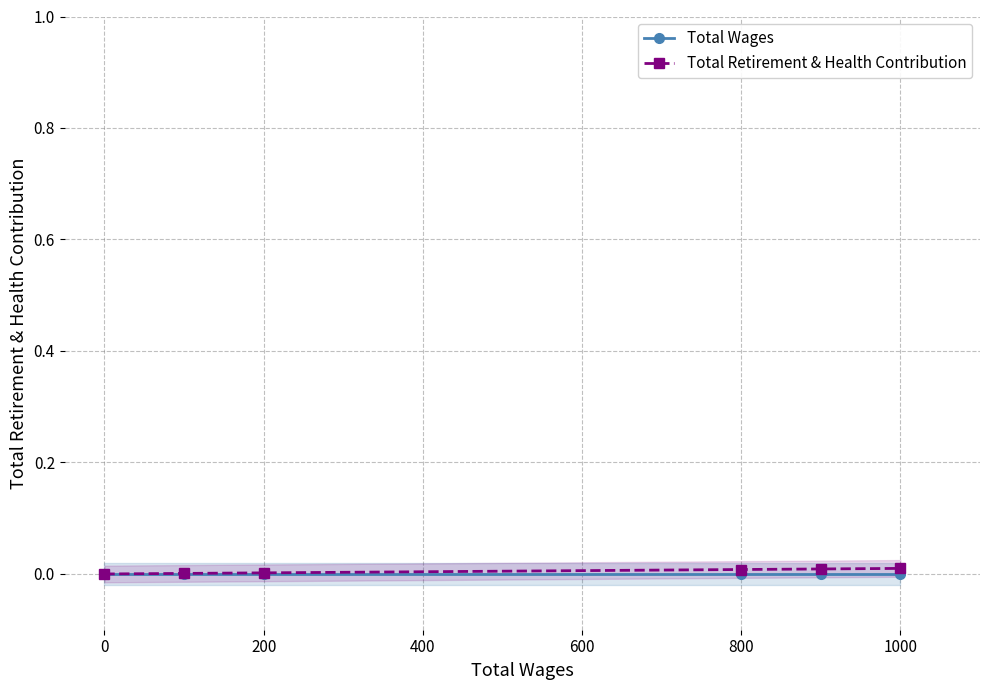

How many data points in Total Retirement & Health Contribution are above 0?

5